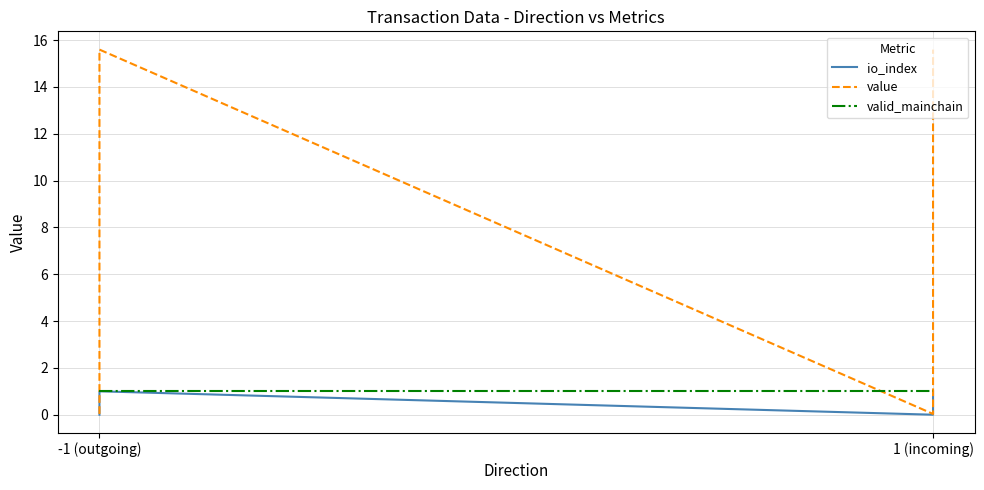

Which label corresponds to the smallest value in the chart?

-1 (outgoing)